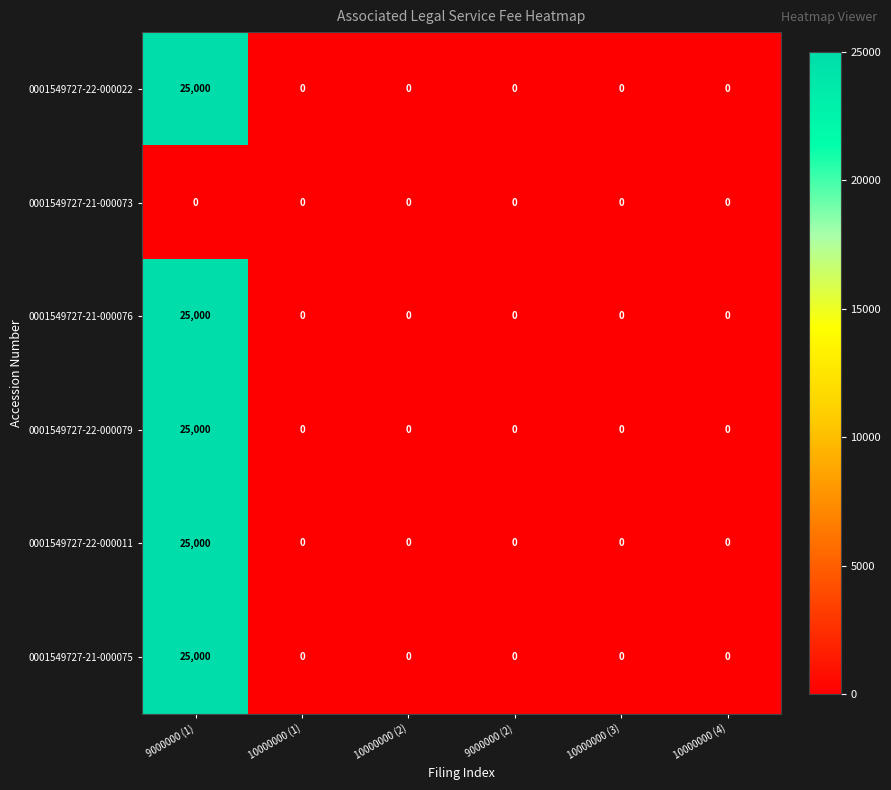

How many distinct data groups are displayed?

6